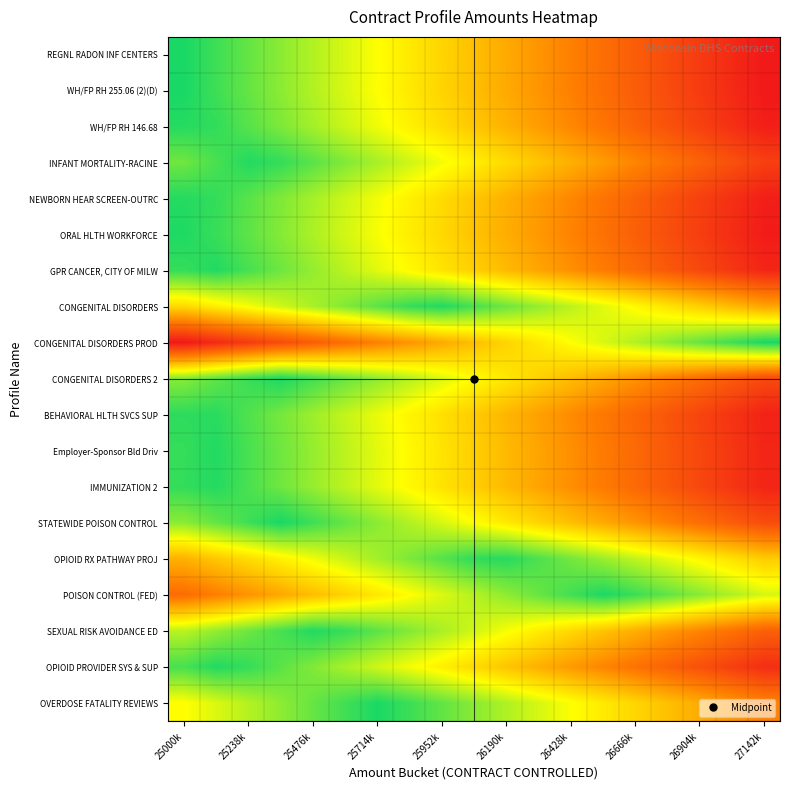

At how many categories does at least one series exceed 0?

19